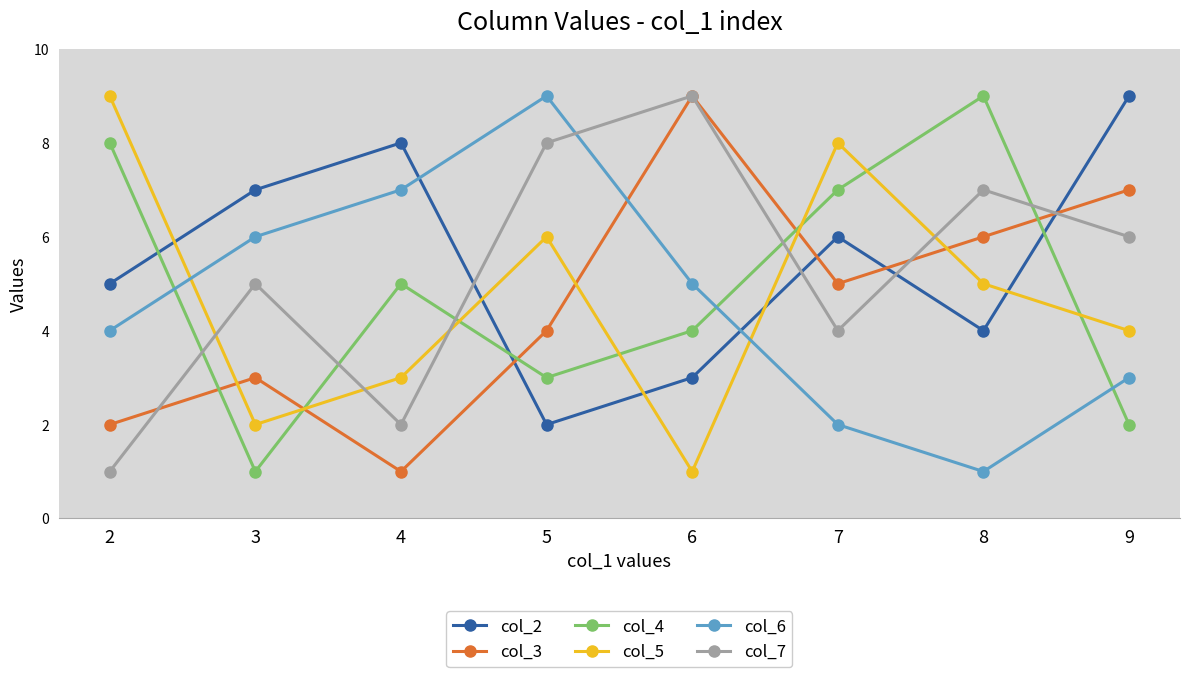

The col_5 series shows 1 at 6. True or false?

True